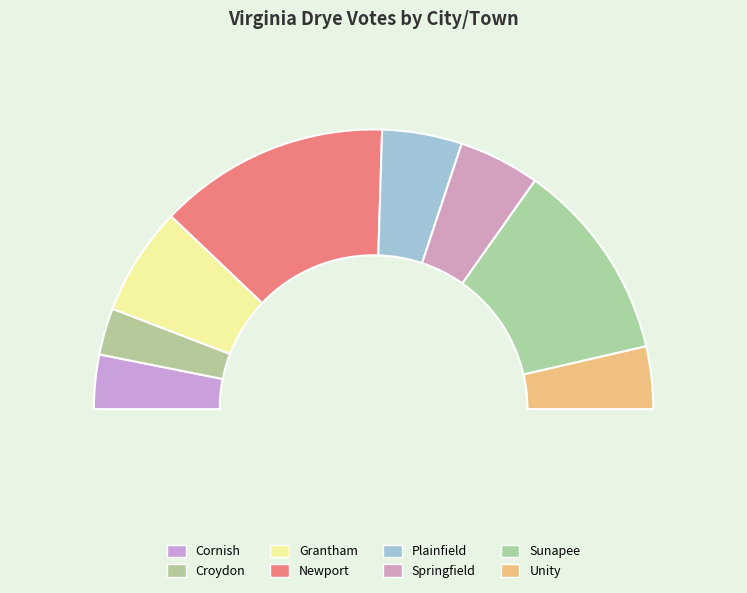

Count the number of slices in the pie.

8